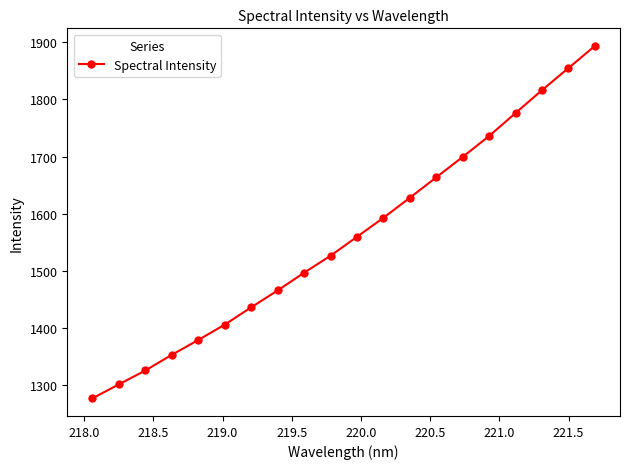

What is the greatest value displayed?

1893.2